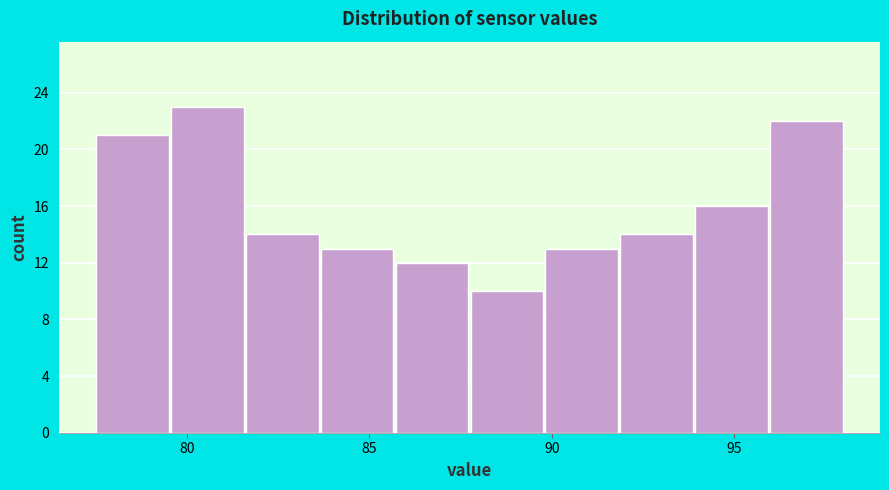

Which range on the x-axis has the tallest bar?

79.5 to 81.5